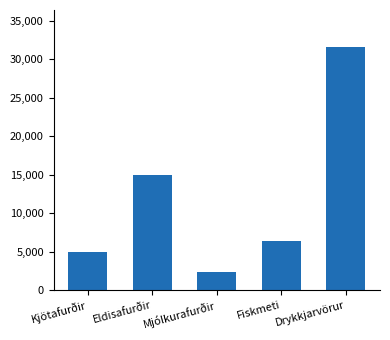

Which has a higher value, Fiskmeti or Mjólkurafurðir?

Fiskmeti